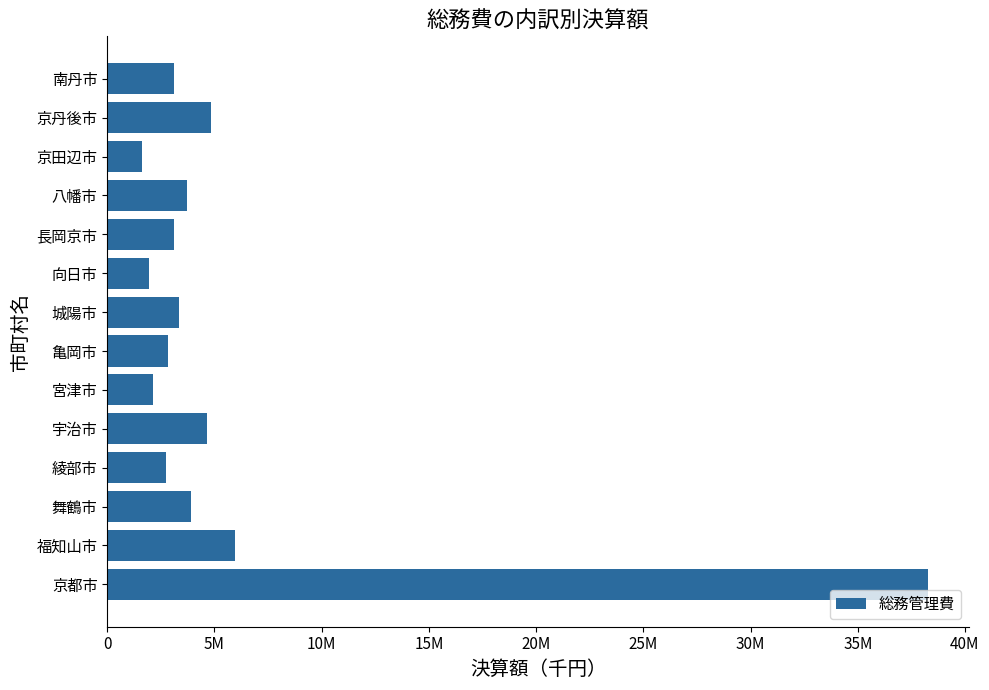

Are the bars horizontal?

Yes